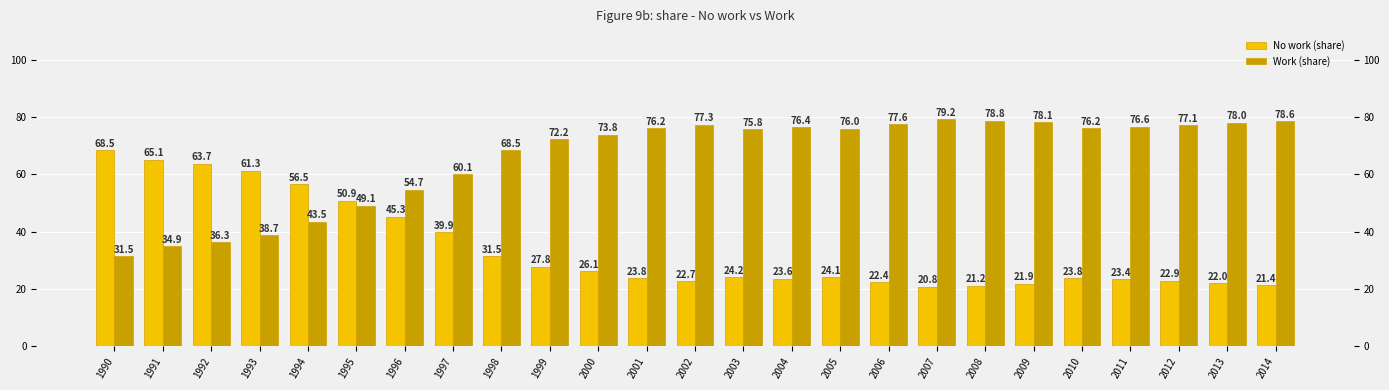

Reading left to right, what are all the values shown in this chart?

No work (share): 1990=68.5	1991=65.1	1992=63.7	1993=61.3	1994=56.5	1995=50.9	1996=45.3	1997=39.9	1998=31.5	1999=27.8	2000=26.1	2001=23.8	2002=22.7	2003=24.2	2004=23.6	2005=24.1	2006=22.4	2007=20.8	2008=21.2	2009=21.9	2010=23.8	2011=23.4	2012=22.9	2013=22.0	2014=21.4
Work (share): 1990=31.5	1991=34.9	1992=36.3	1993=38.7	1994=43.5	1995=49.1	1996=54.7	1997=60.1	1998=68.5	1999=72.2	2000=73.8	2001=76.2	2002=77.3	2003=75.8	2004=76.4	2005=76.0	2006=77.6	2007=79.2	2008=78.8	2009=78.1	2010=76.2	2011=76.6	2012=77.1	2013=78.0	2014=78.6